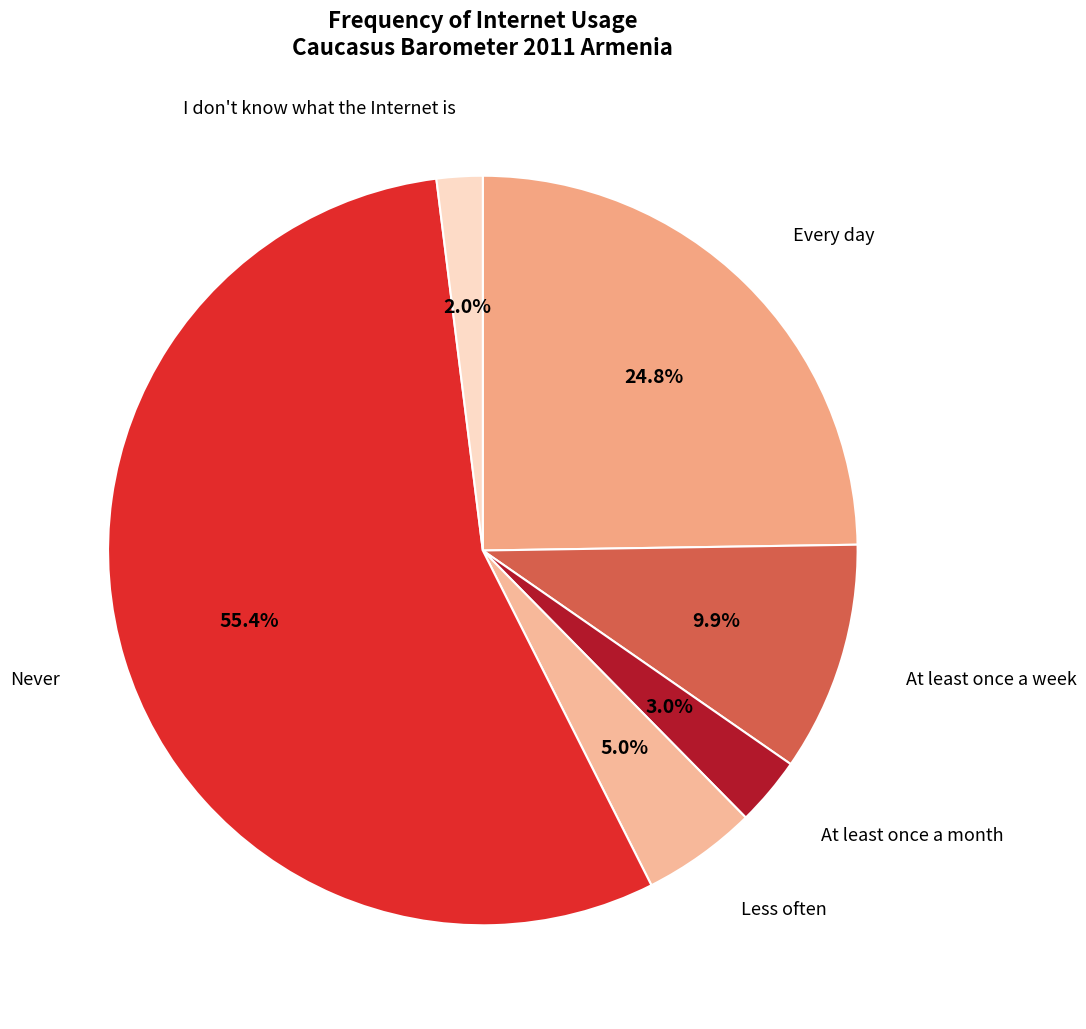

Count the number of slices in the pie.

6